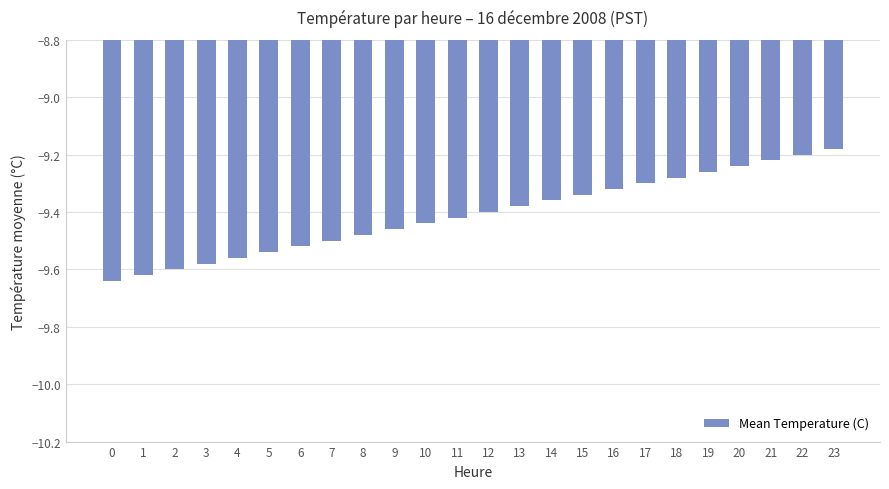

What is the sum of the values at 12 and 1?

-19.0